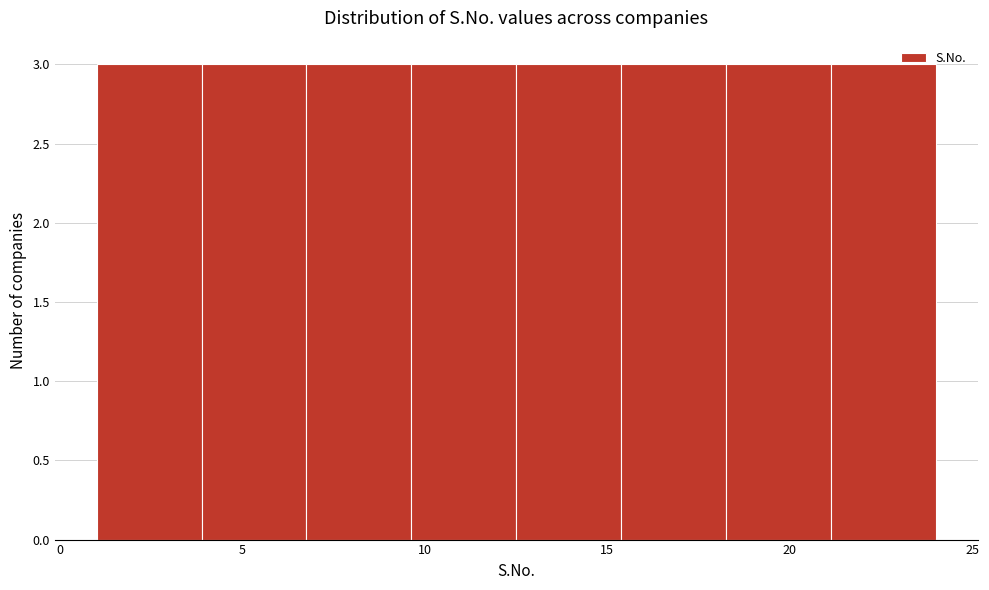

What is the height of the bar covering 15.5 to 18.5 on the x-axis? Neither the bar edges nor the heights are printed on the chart, so give them approximately, as read against the axes.

3